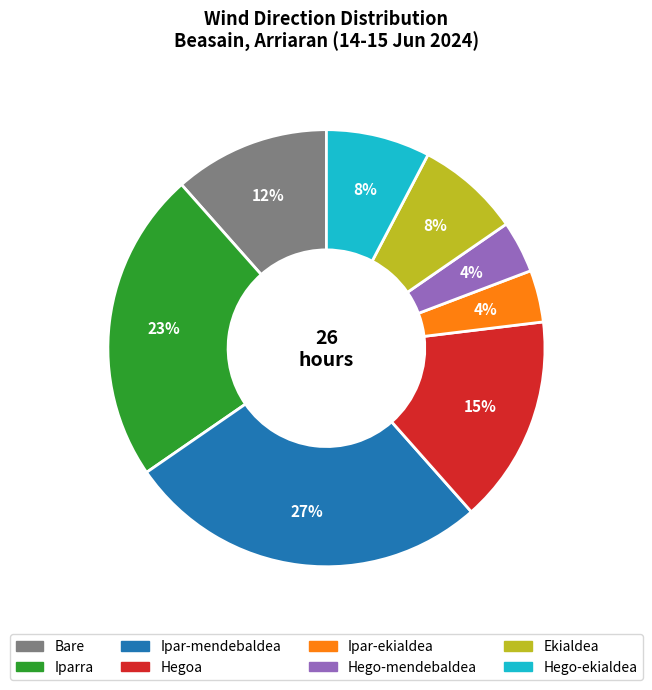

Approximately how many times larger is the value at Ipar-mendebaldea compared to Iparra?

1.2